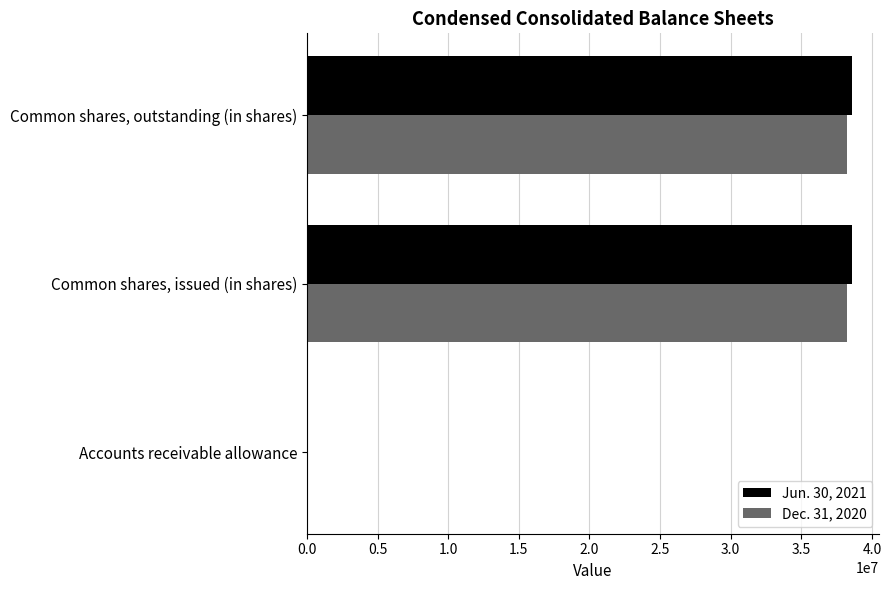

True or false: Dec. 31, 2020 has a value of 50876747 at Common shares, outstanding (in shares).

False